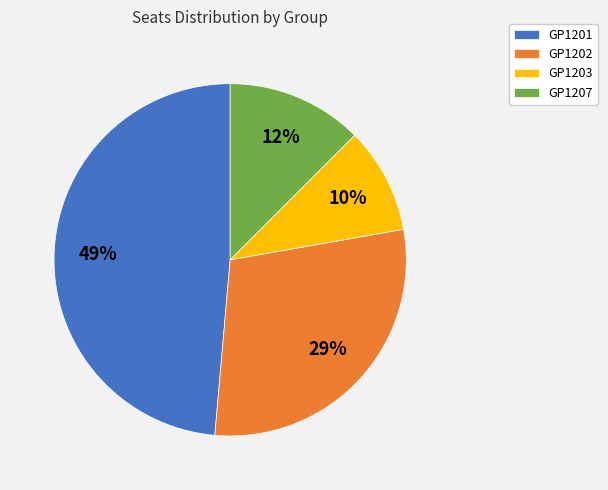

To the nearest percent, what portion does GP1203 represent?

10%